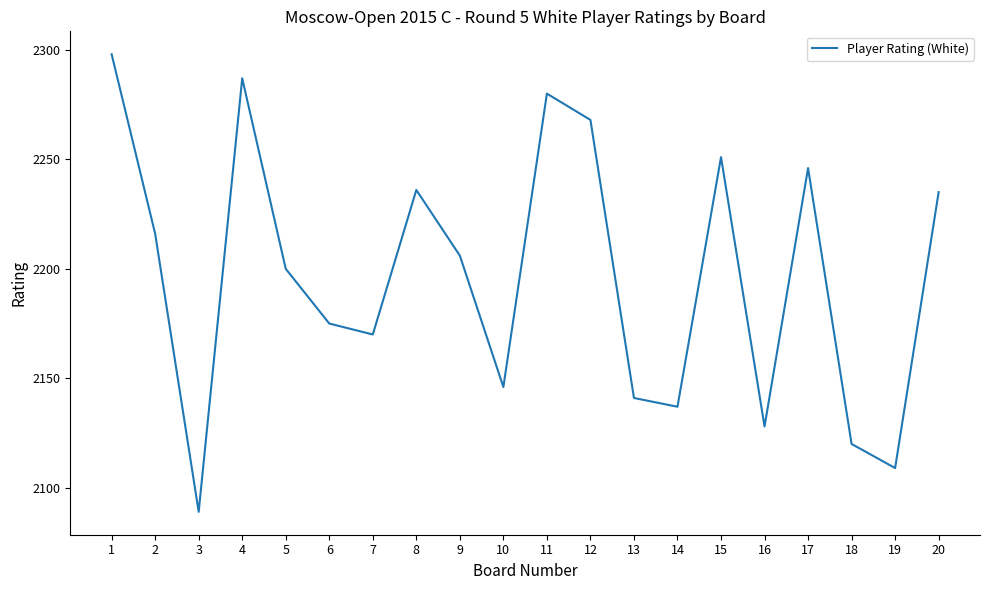

Reading left to right, transcribe all the data shown in this chart.

2298	2216	2089	2287	2200	2175	2170	2236	2206	2146	2280	2268	2141	2137	2251	2128	2246	2120	2109	2235